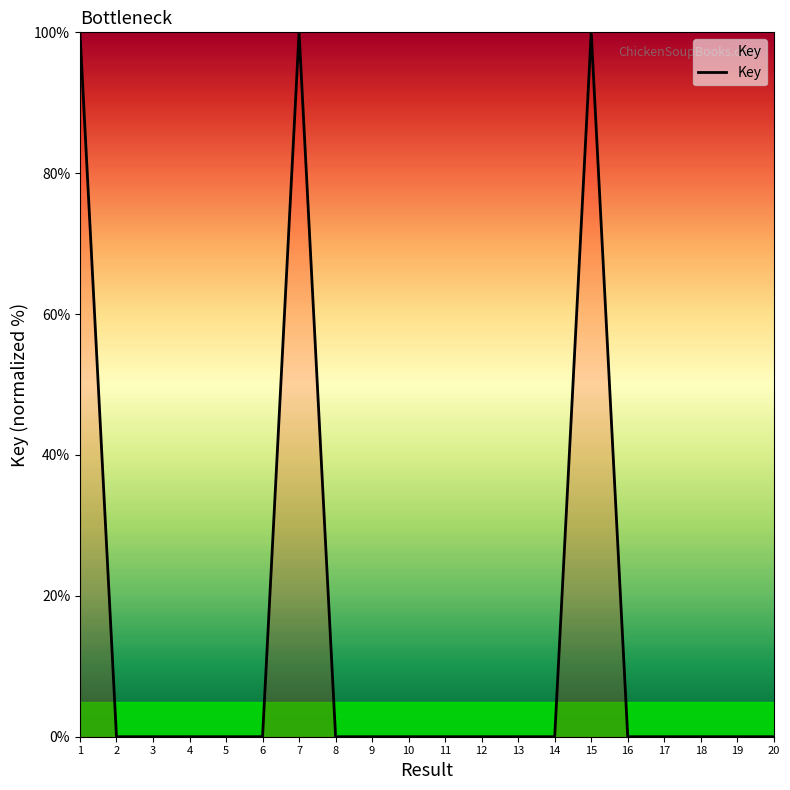

What is the difference between the second highest and minimum values?

100.0